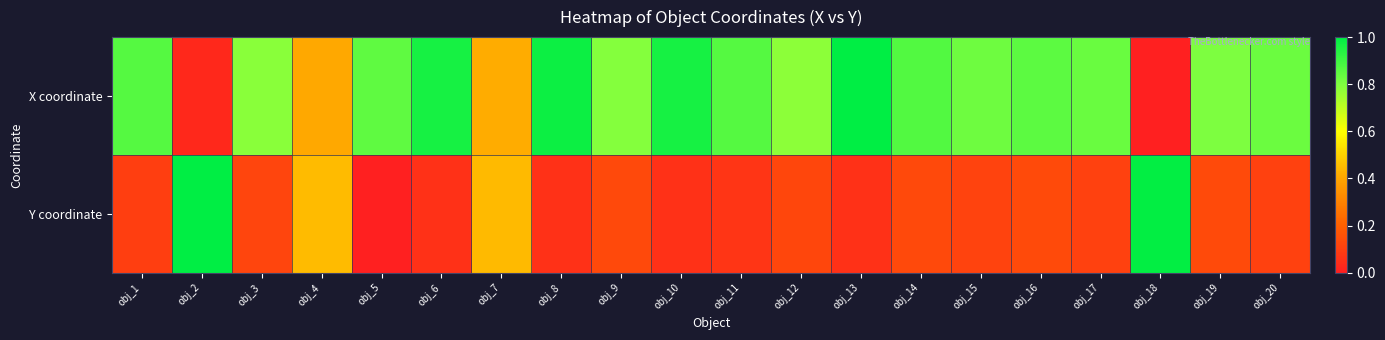

At how many categories does at least one series exceed 0?

20